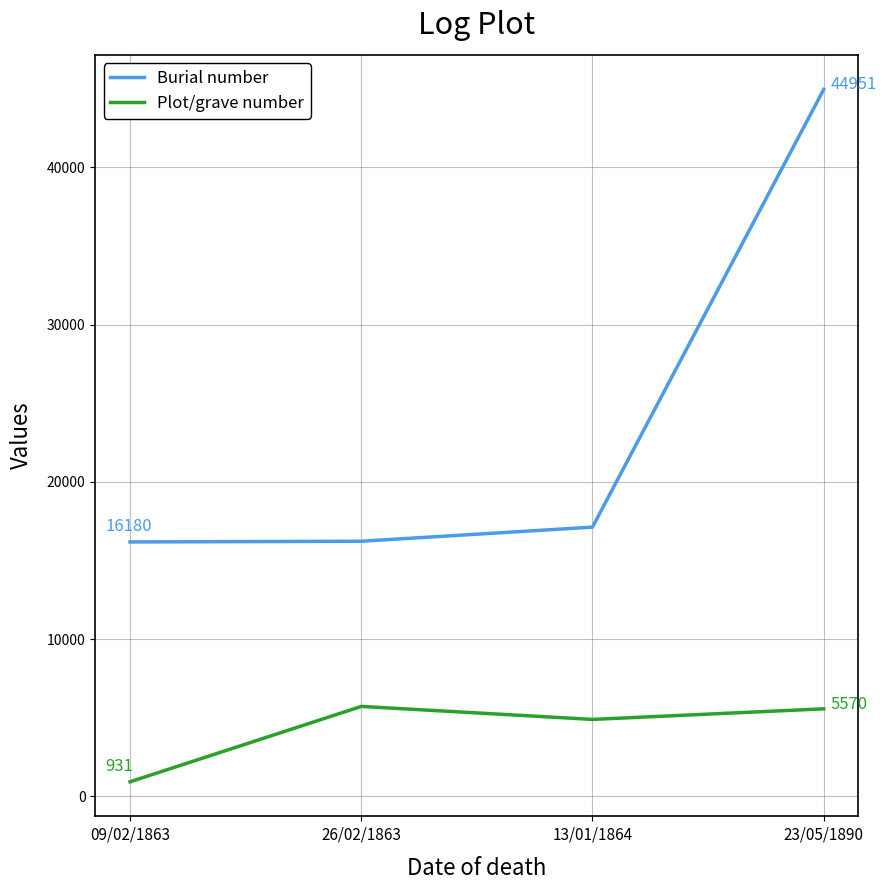

What position from the left is 09/02/1863?

1